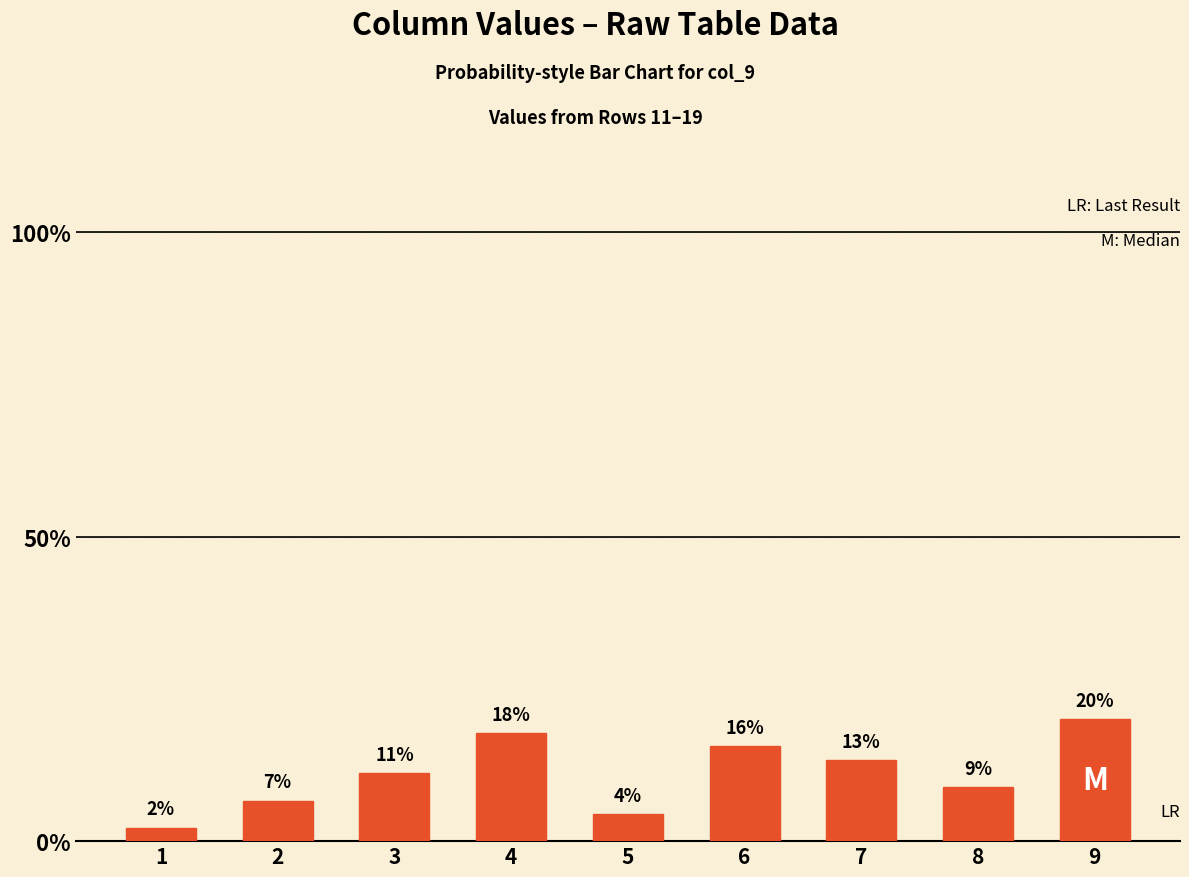

At which label does the data first exceed 11?

3